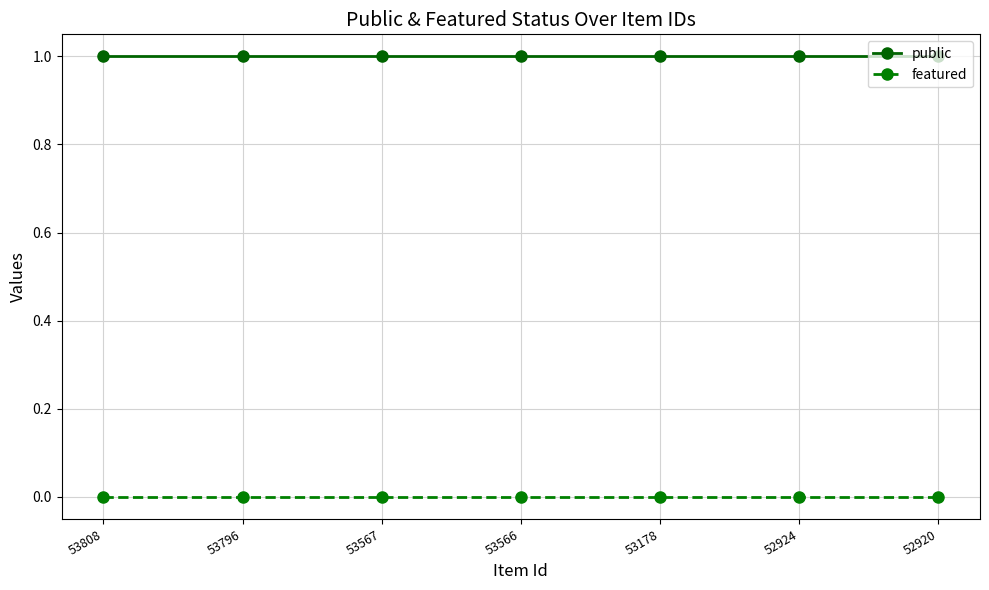

Does the chart display data point markers on the line(s)?

Yes